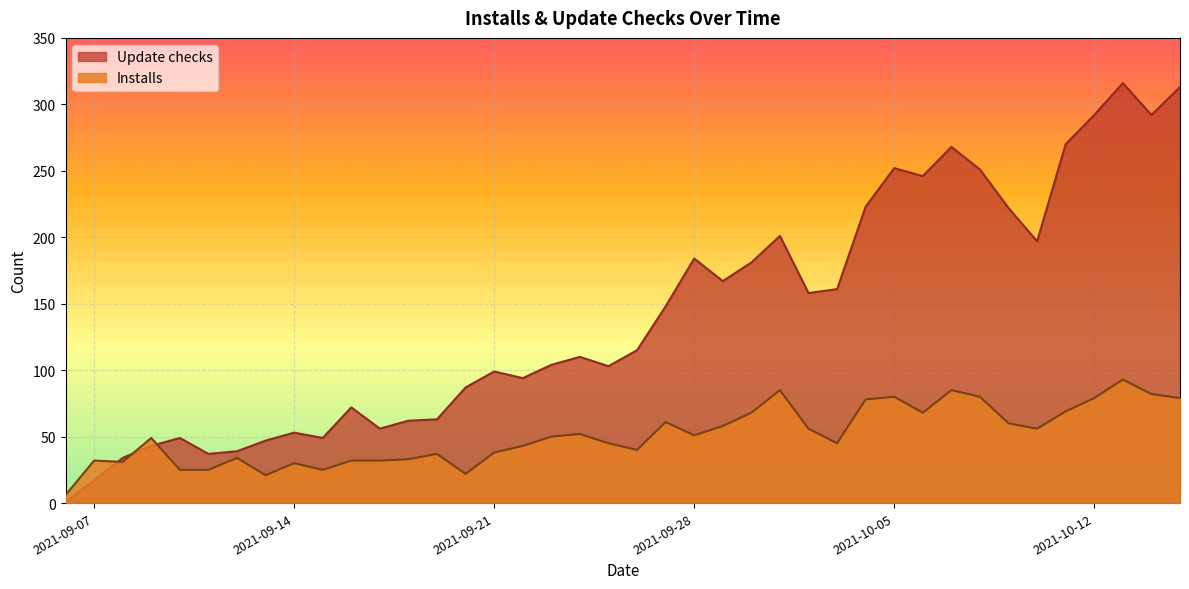

What is the value of the Update checks point at the 29th from the left?

223